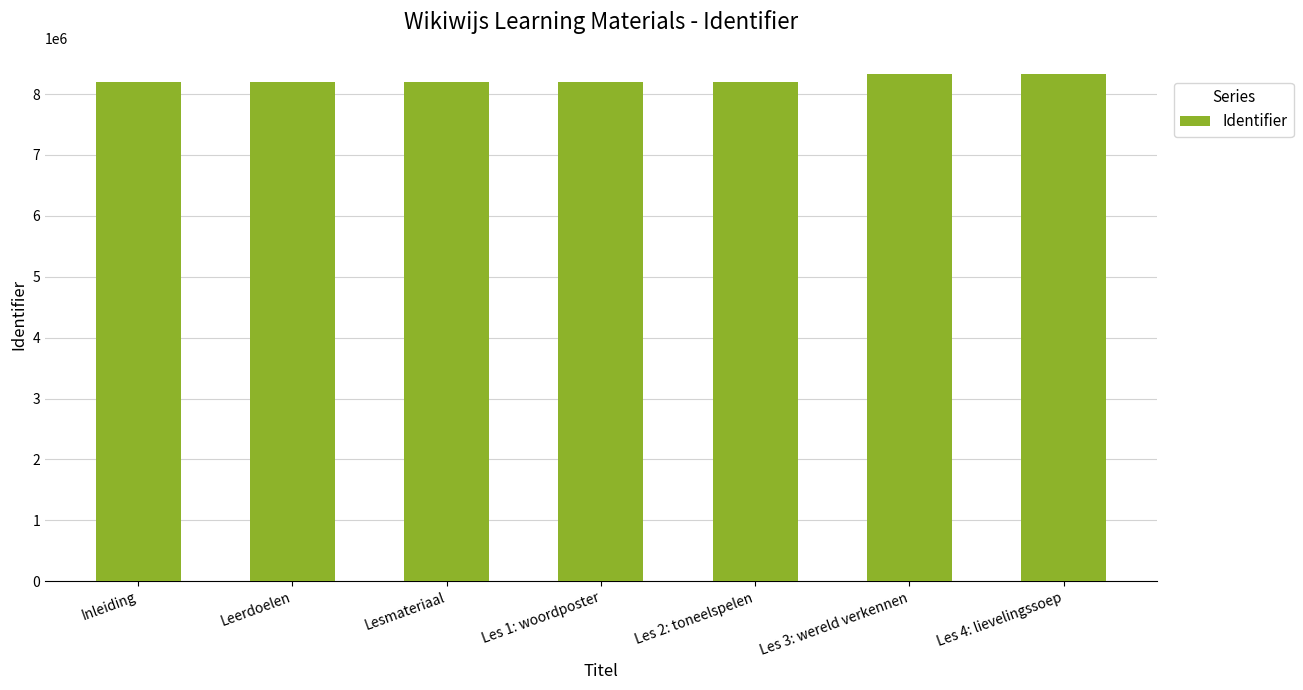

What is the average value?

8236507